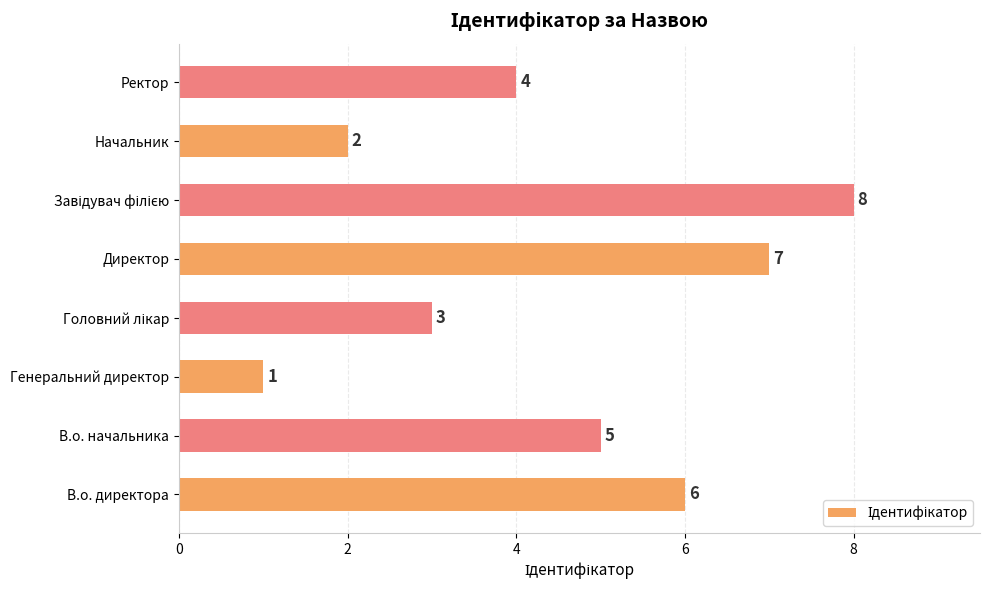

The chart shows a value of 1 at Начальник. True or false?

False